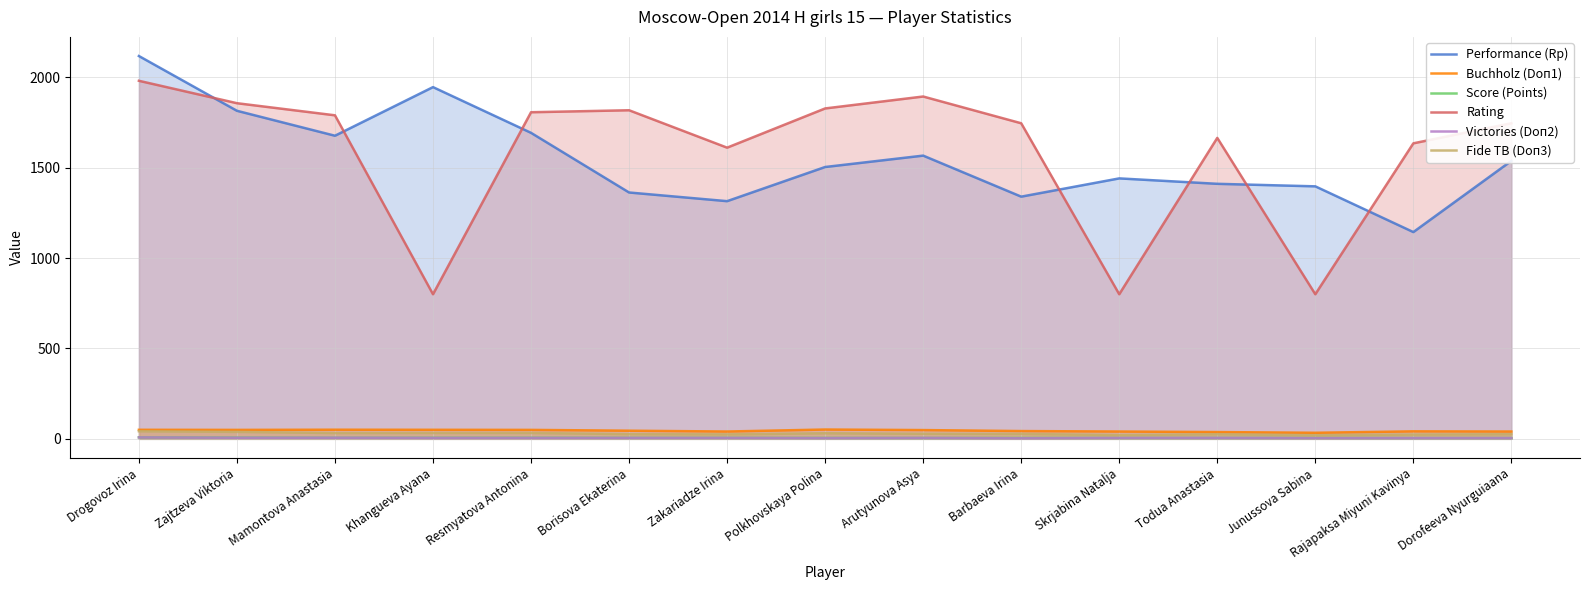

At which label does Victories (Doп2) reach its peak?

Drogovoz Irina